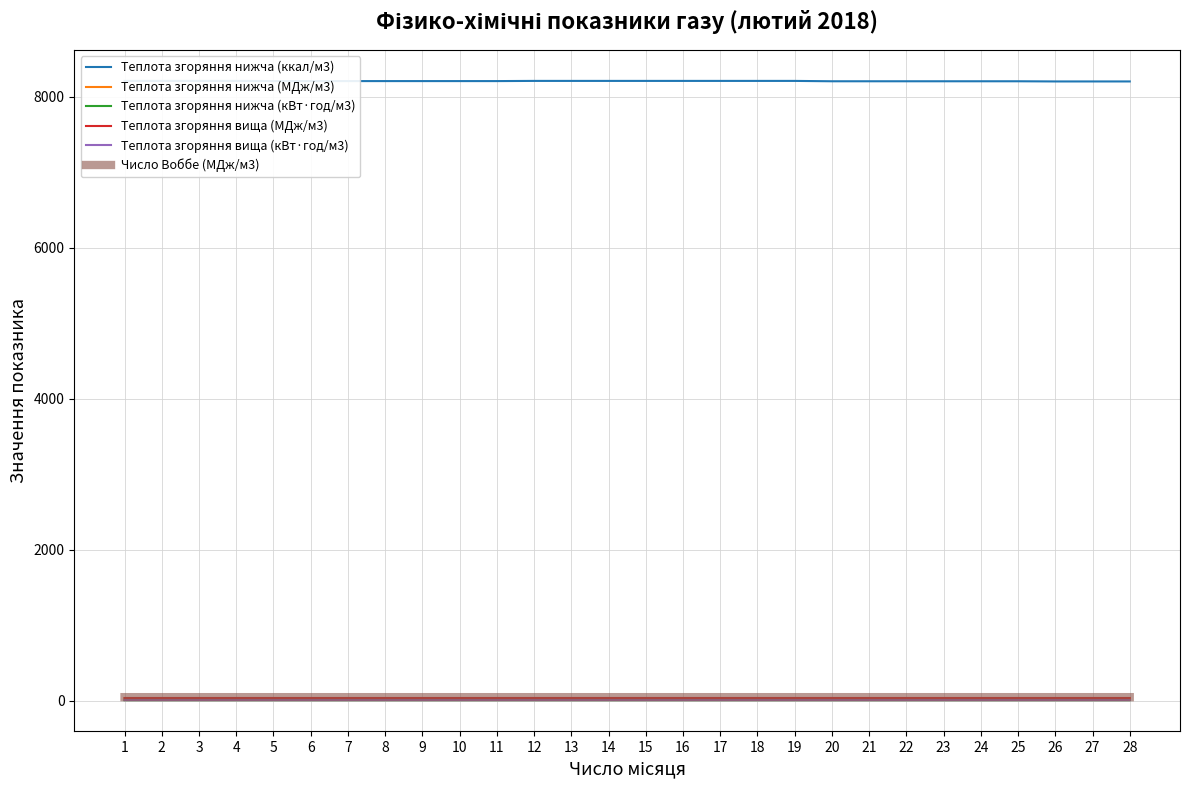

Does the chart display data point markers on the line(s)?

No